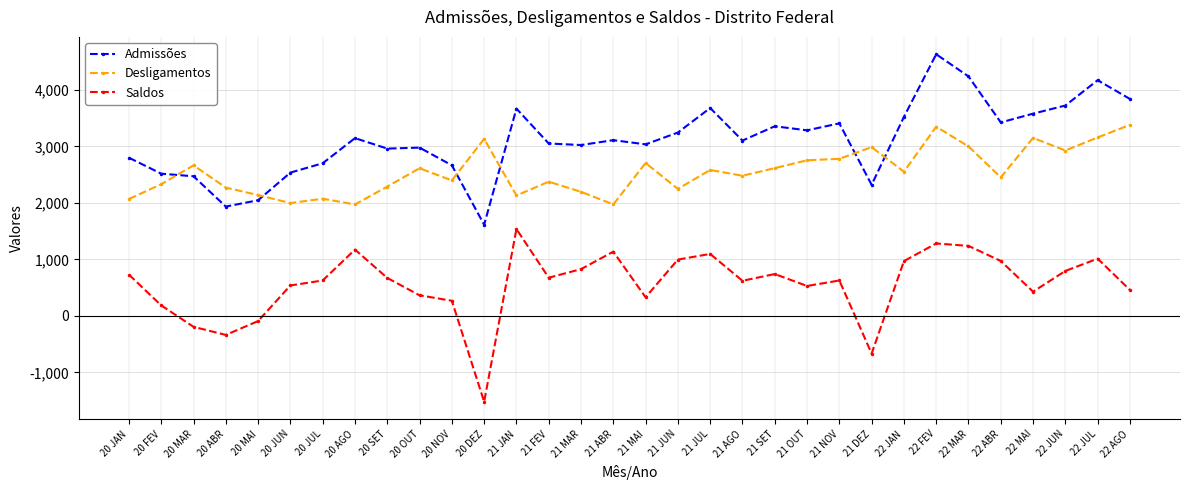

How many values in the Desligamentos series are below 2552?

16